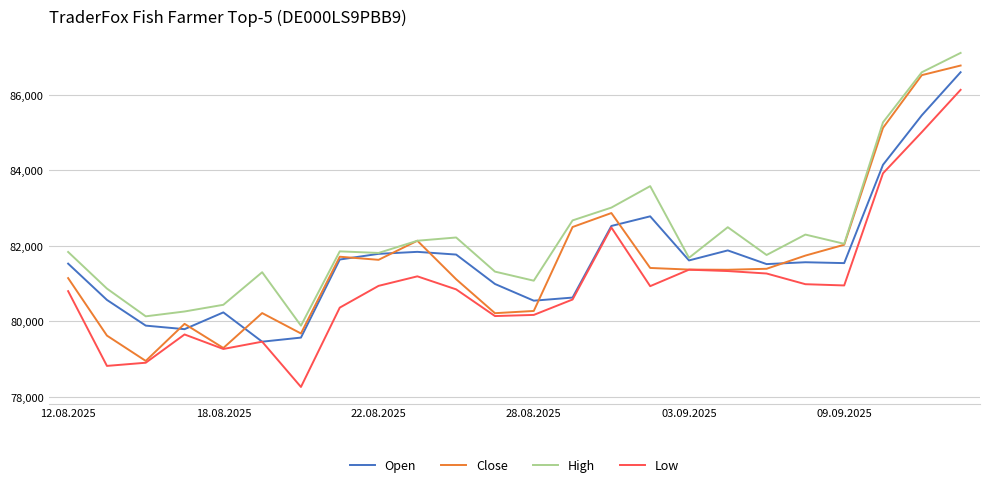

What is the lowest value of the Close series?

78956